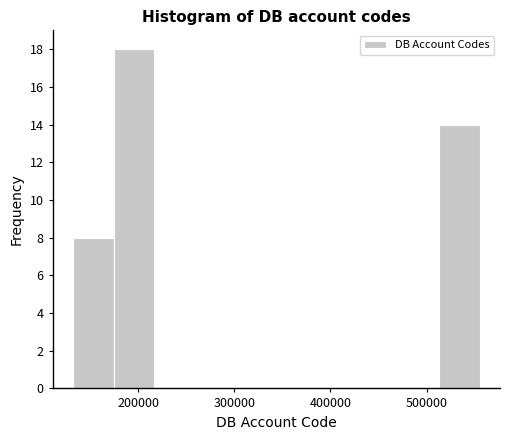

What is the height of the bar covering 130000 to 170000 on the x-axis? Neither the bar edges nor the heights are printed on the chart, so give them approximately, as read against the axes.

8